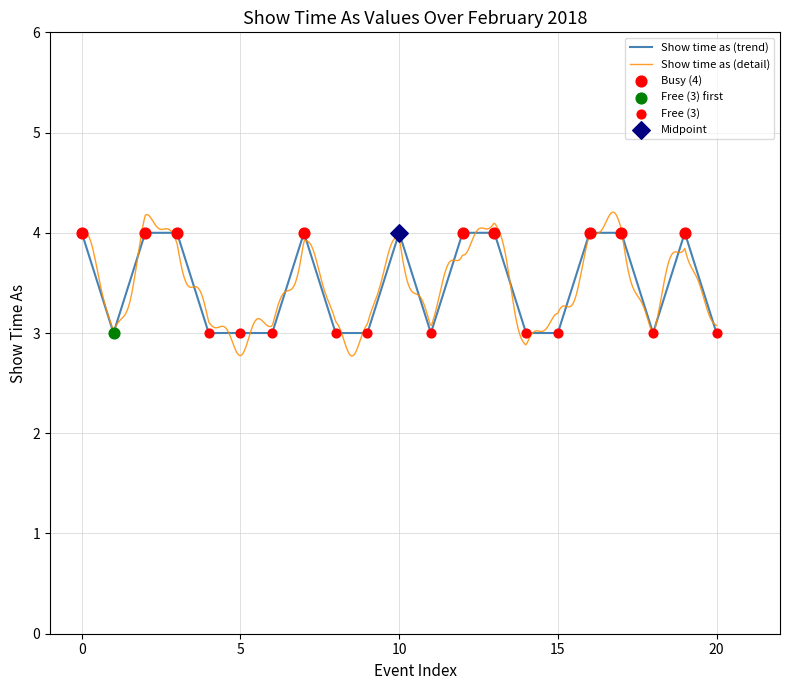

What is the minimum value for Show time as (trend)?

3